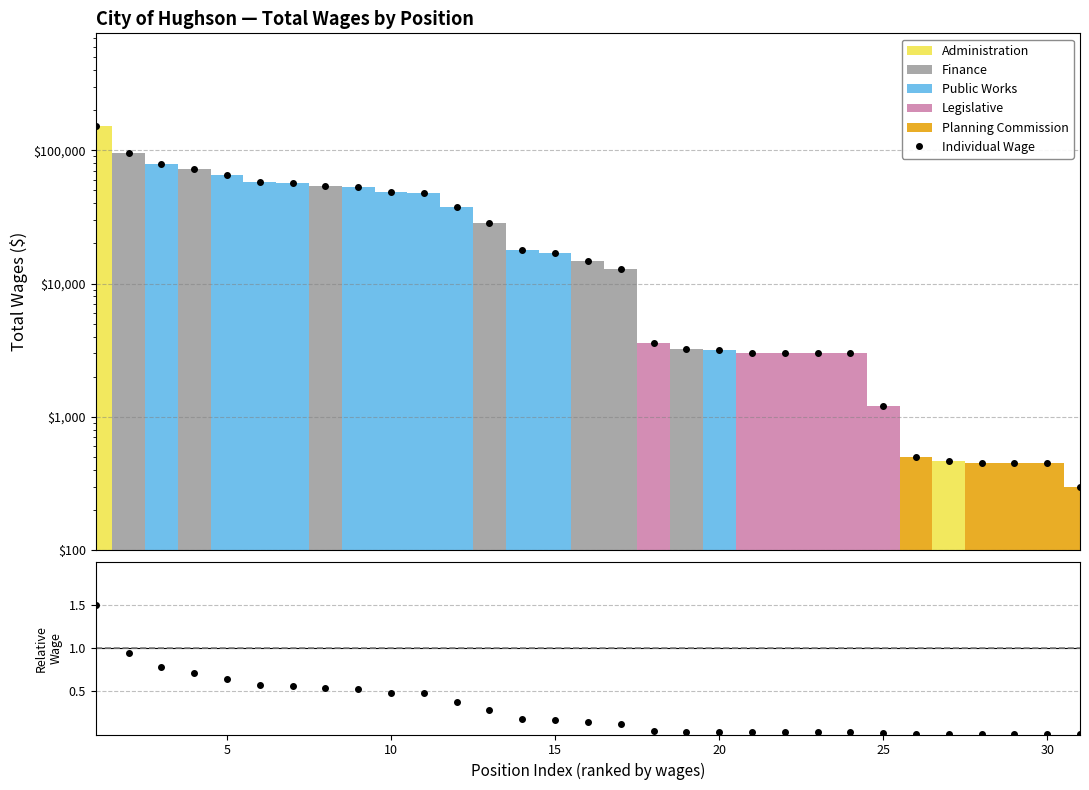

Reading left to right, transcribe all the data shown in this chart.

Individual Wage: 150959.0	94866.0	78844.0	71790.0	64991.0	58309.0	56638.0	54165.0	52814.0	48331.0	48009.0	37654.0	28346.0	17896.0	16979.0	14694.0	12825.0	3600.0	3213.0	3177.0	3000.0	3000.0	3000.0	3000.0	1200.0	500.0	470.0	450.0	450.0	450.0	300.0
Wage / Mean Wage: 1.5	0.9	0.8	0.7	0.6	0.6	0.6	0.5	0.5	0.5	0.5	0.4	0.3	0.2	0.2	0.1	0.1	0.0	0.0	0.0	0.0	0.0	0.0	0.0	0.0	0.0	0.0	0.0	0.0	0.0	0.0